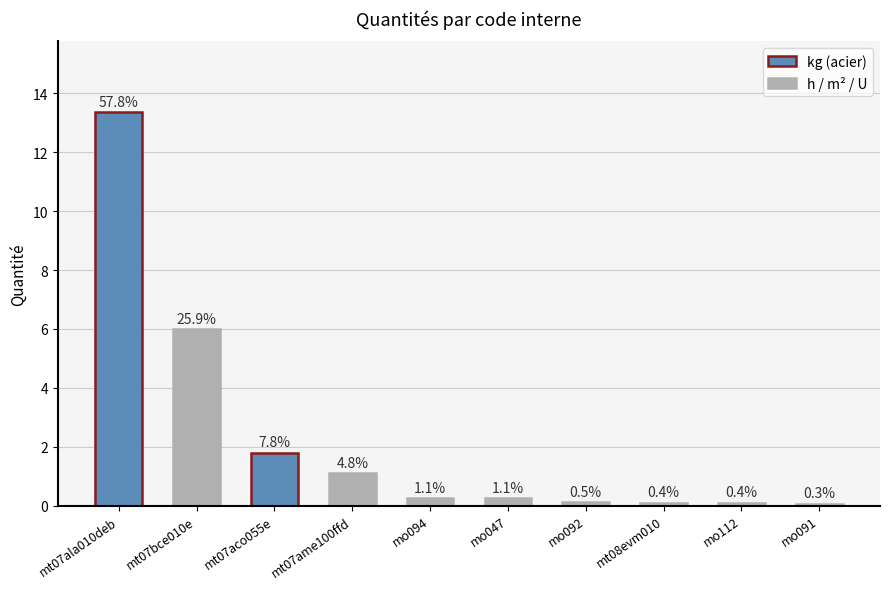

Are the bars horizontal?

No